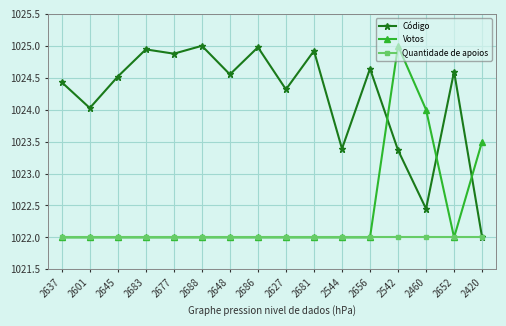

What is the lowest value of the Votos series?

1022.0